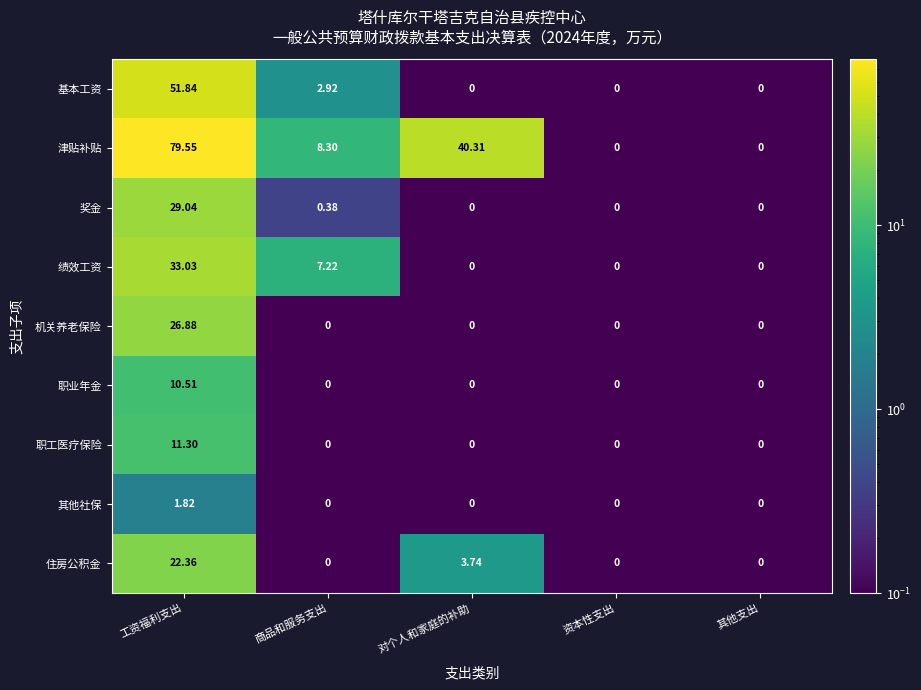

Which series has the widest spread of values?

津贴补贴